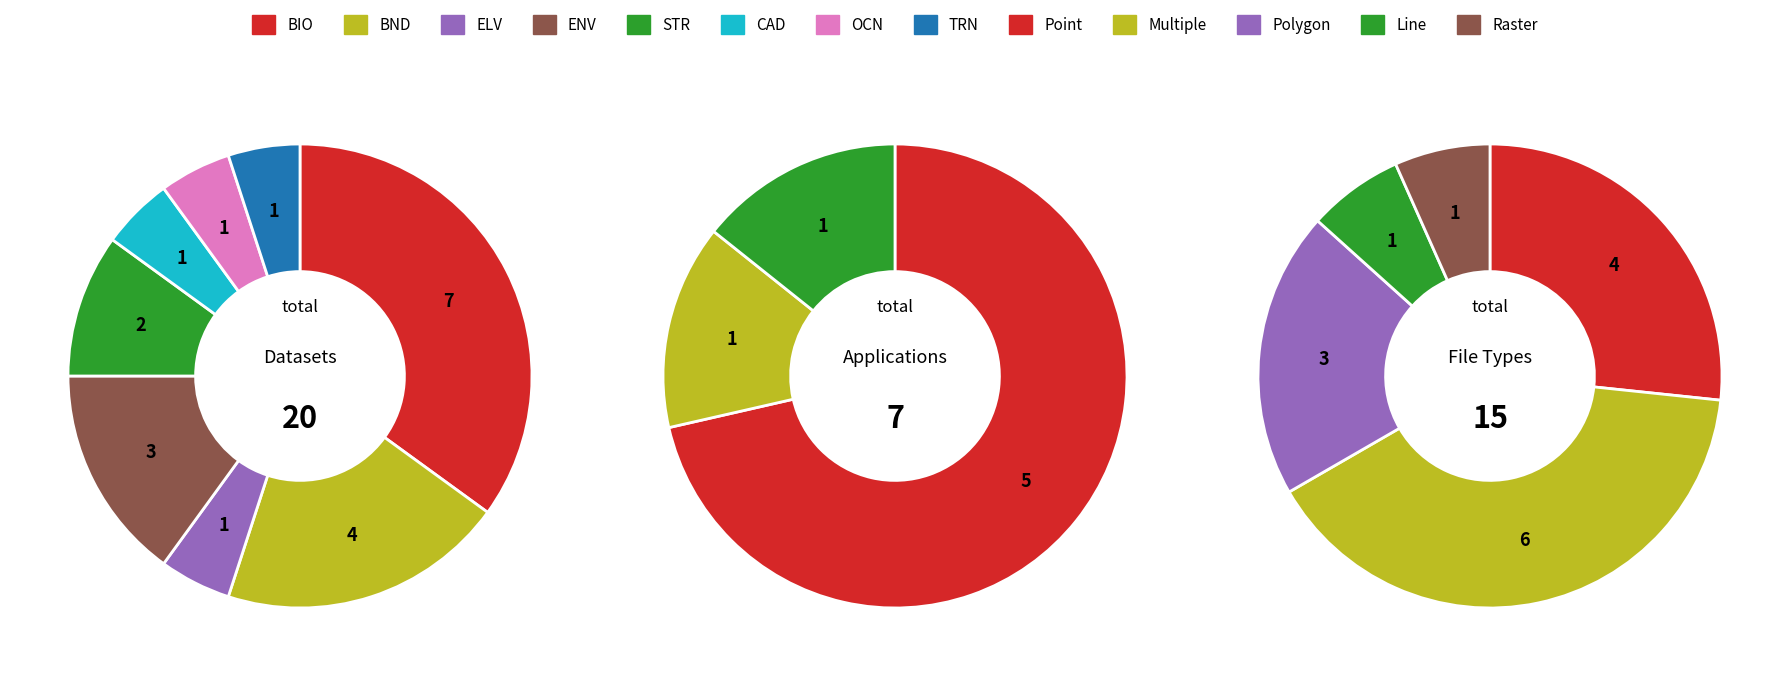

What percentage is the 1 slice, to the nearest percent?

14%